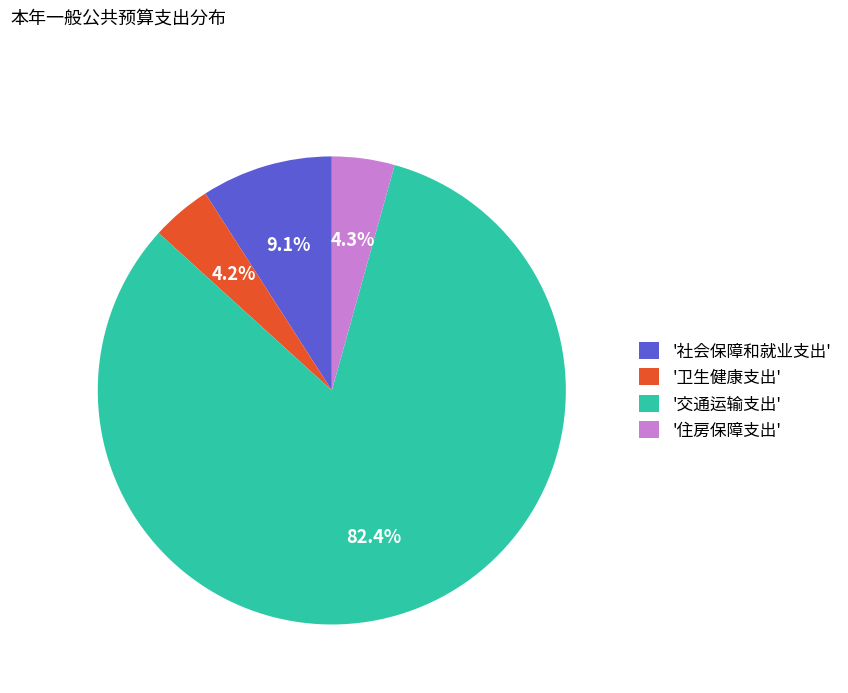

Which category has the biggest portion of the pie?

'交通运输支出'